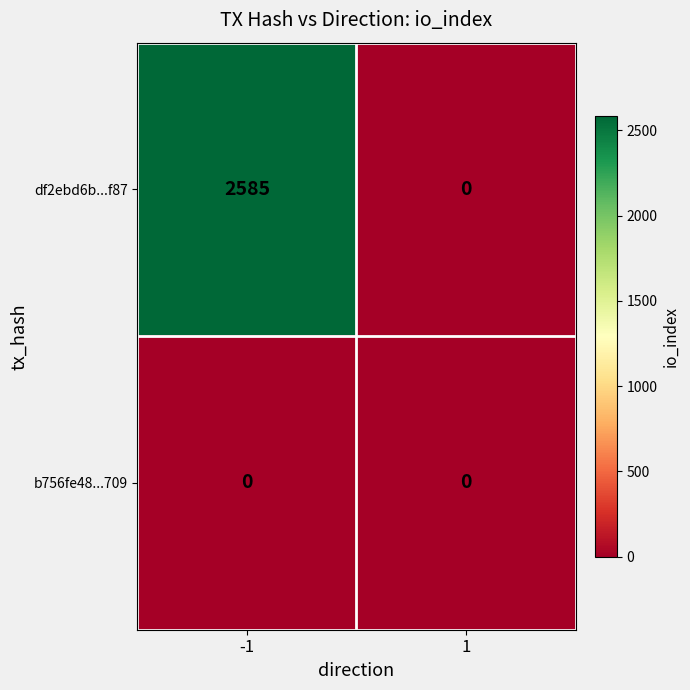

What is the sum of the df2ebd6b...f87 values at -1 and 1?

2585